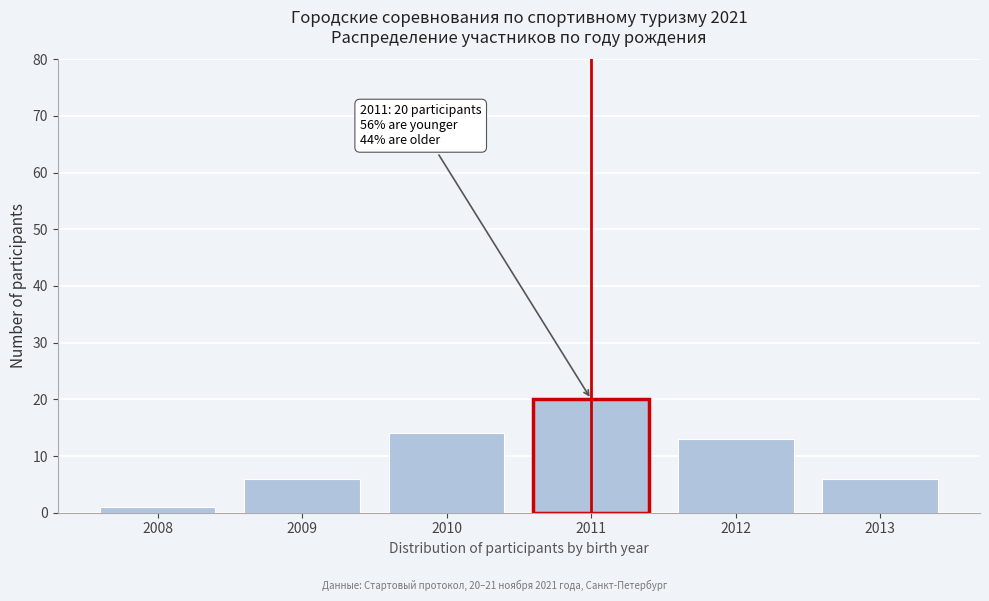

Reading right to left, what are all the values shown in this chart?

2013=6	2012=13	2011=20	2010=14	2009=6	2008=1